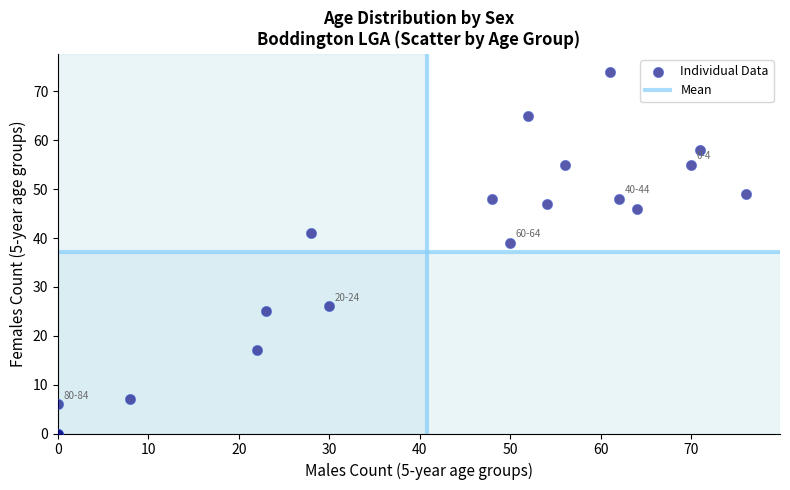

What Y value in the scatter plot is closest to 37?

39